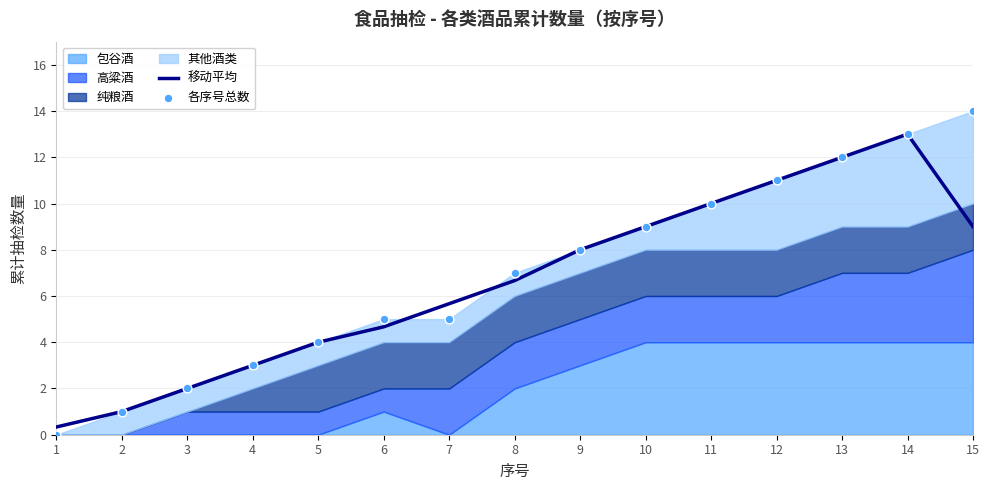

At which category is the sum across all series the highest?

14